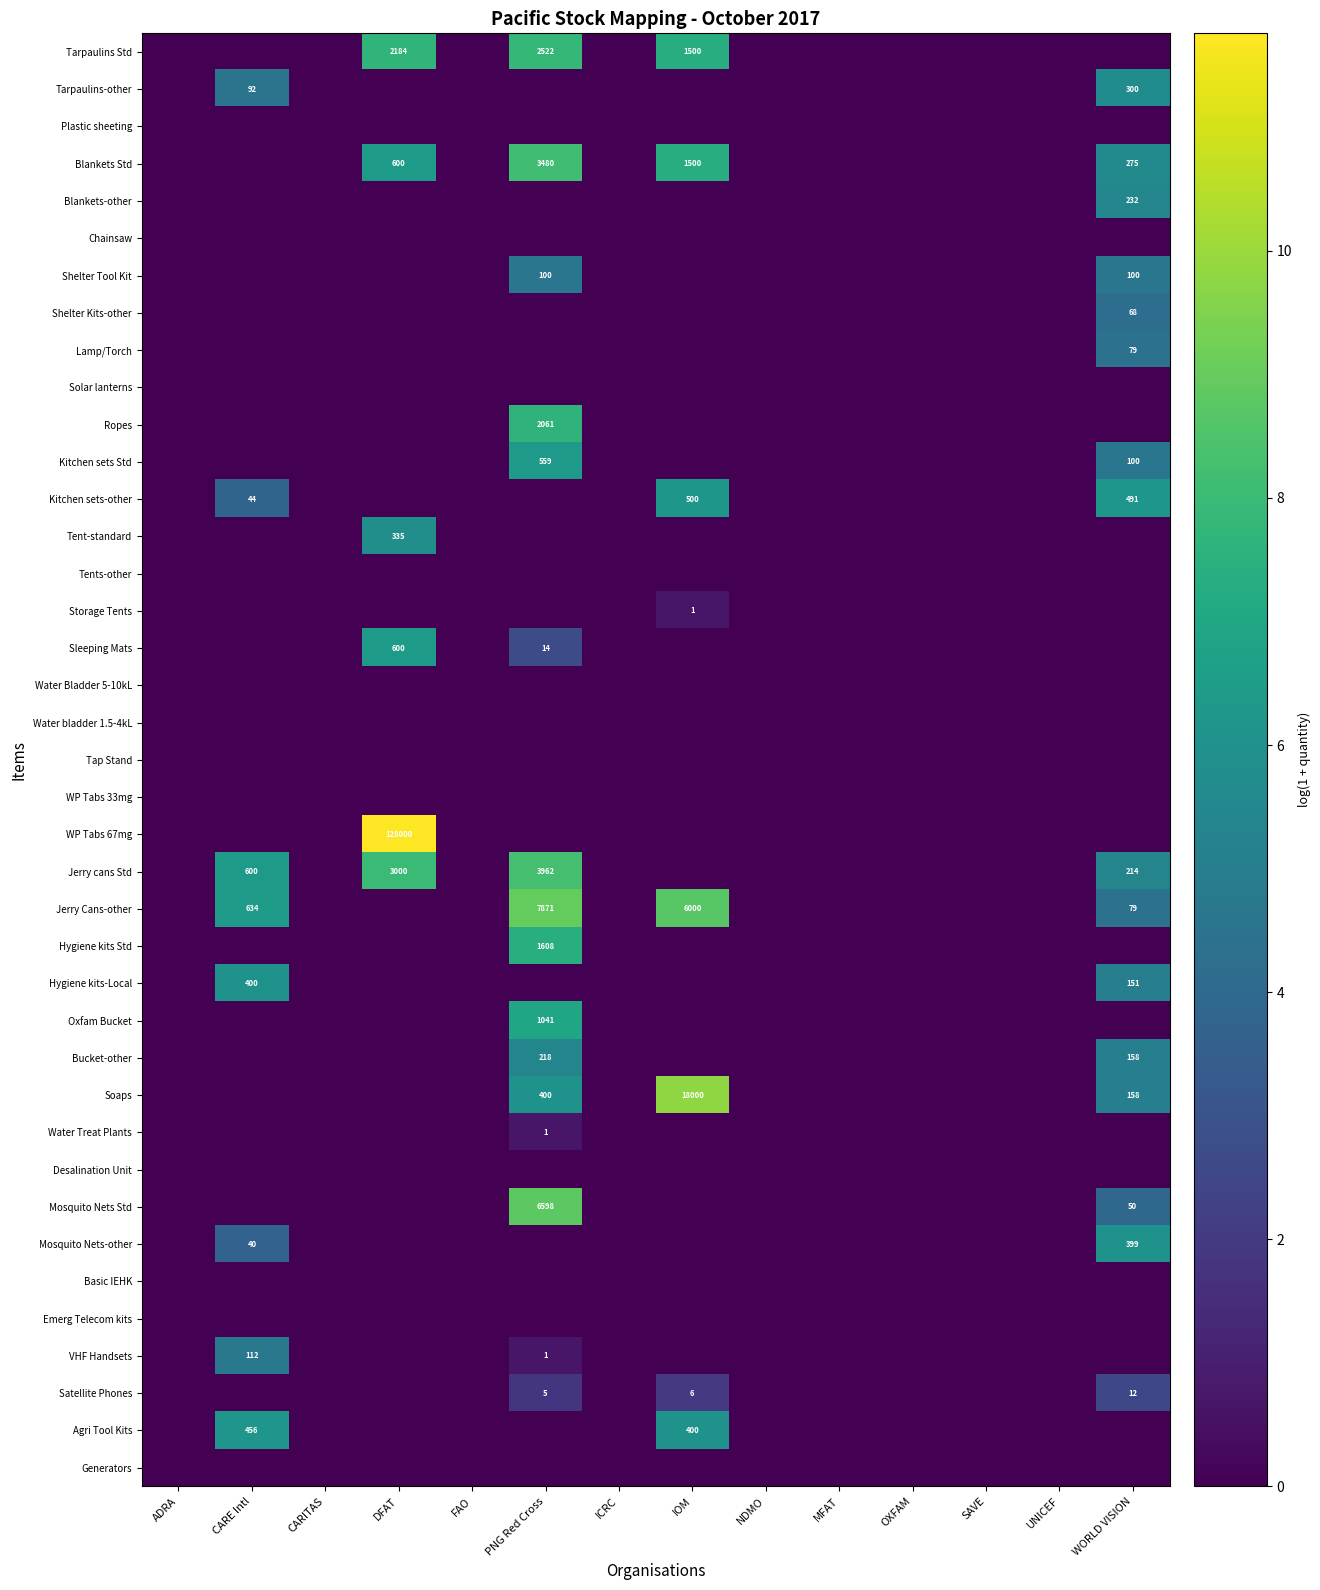

Between ICRC and MFAT, which is larger?

ICRC